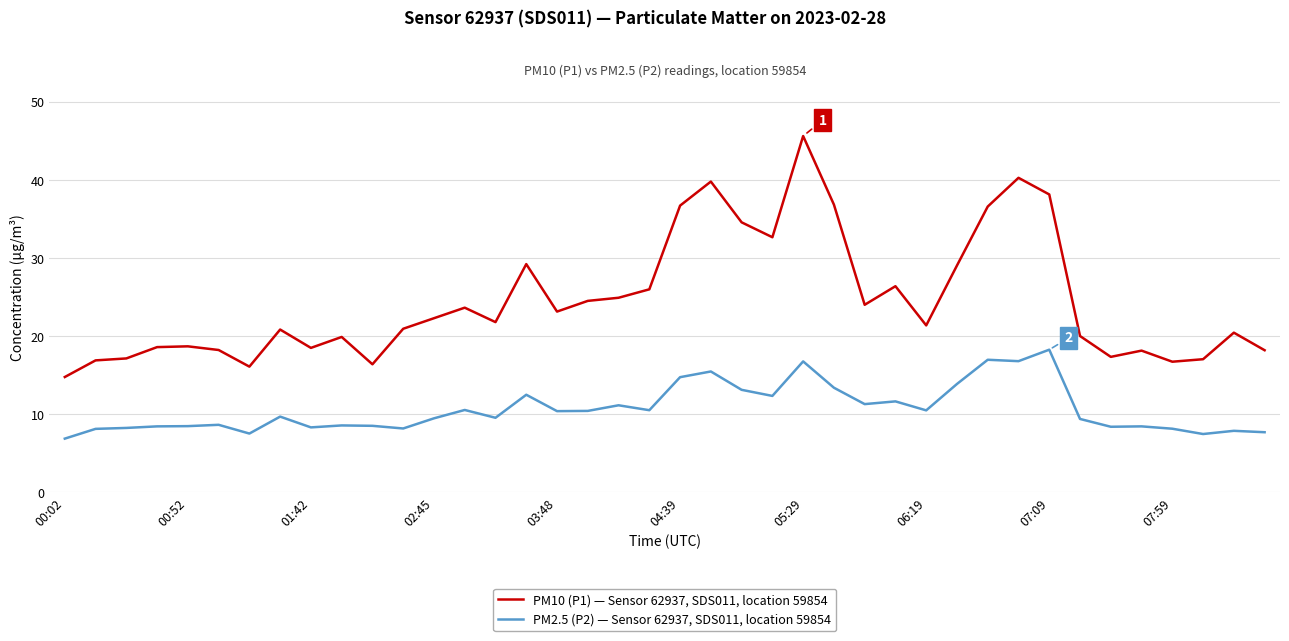

How many lines are shown in the chart?

2